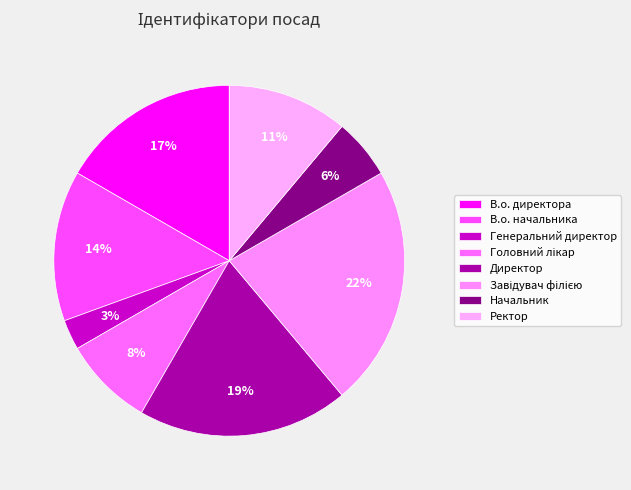

How many slices are in this pie chart?

8